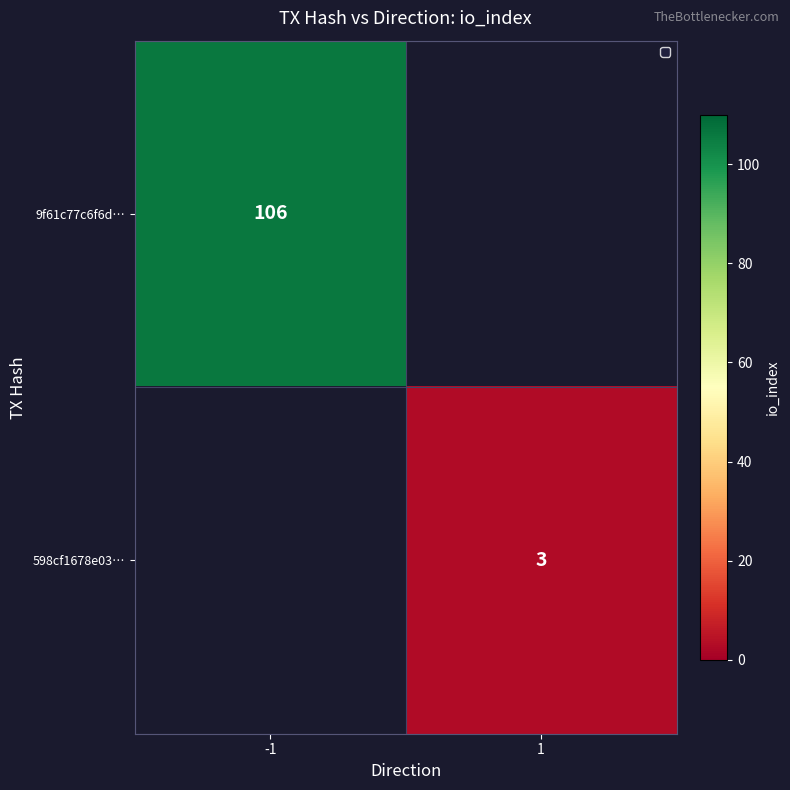

What is the minimum value shown in the chart?

3.0